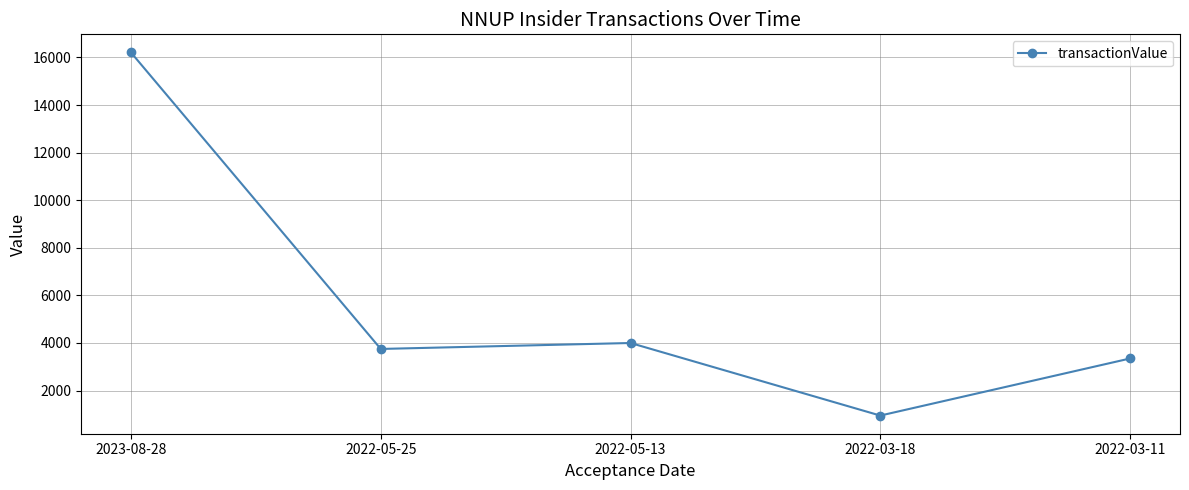

What is the change in value from 2022-03-18 to 2022-03-11?

+2399